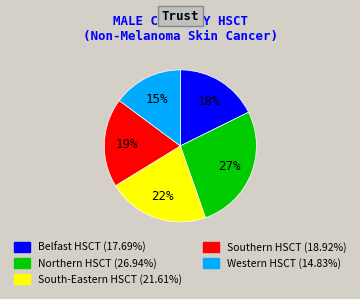

Is the sum of Northern HSCT (26.94%) and South-Eastern HSCT (21.61%) greater than half?

No